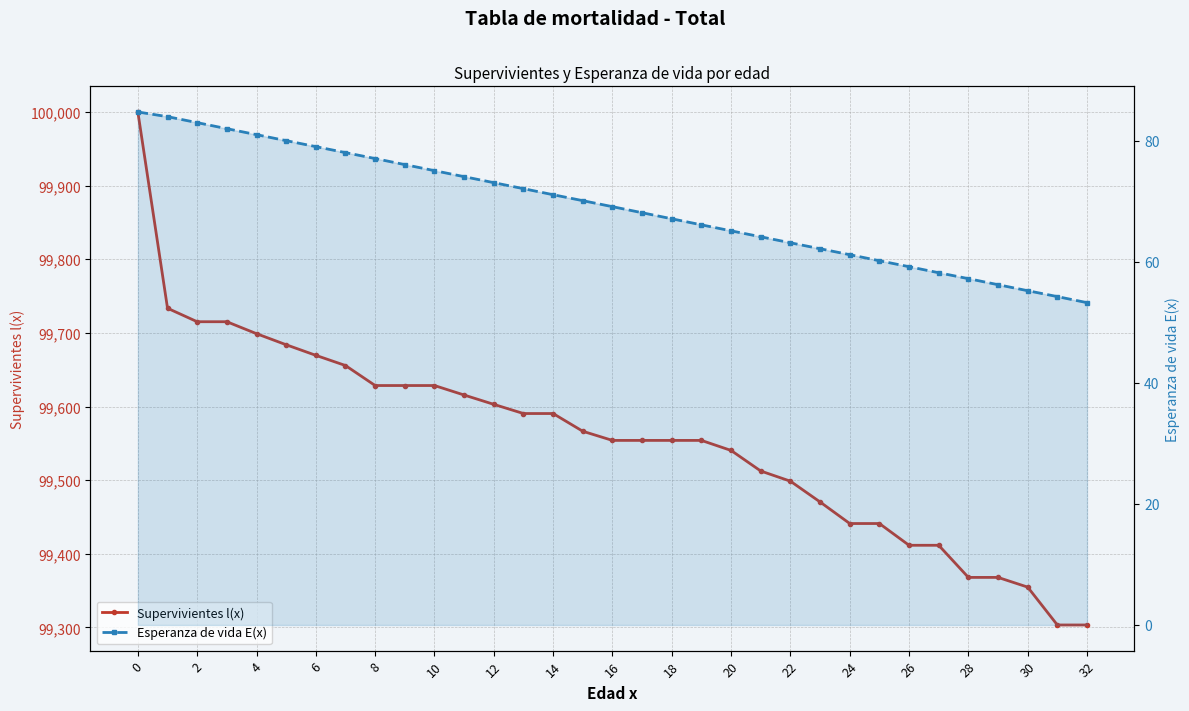

How many lines are shown in the chart?

2